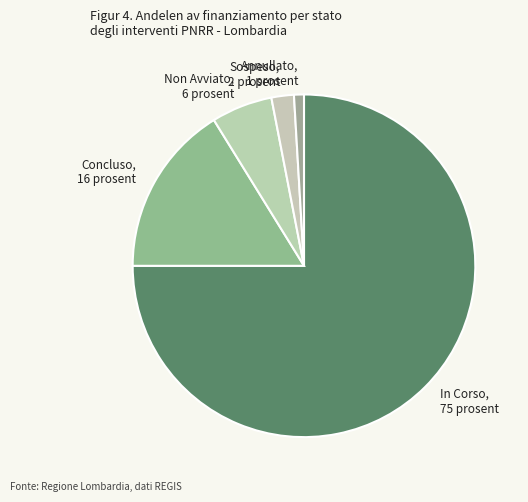

Which slice is the largest?

In Corso, 75 prosent